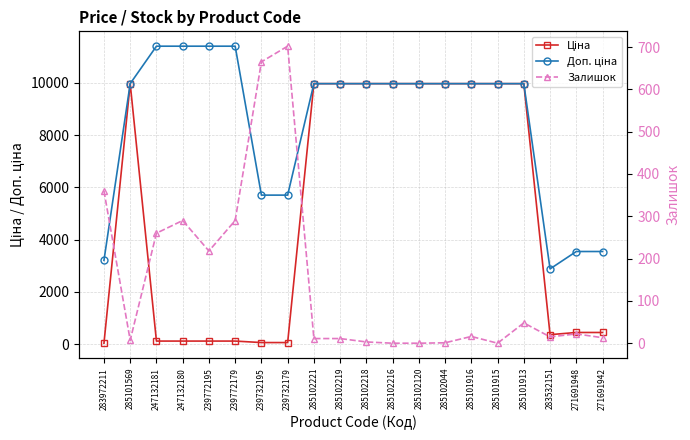

Reading left to right, list all the values displayed in this chart.

Ціна: 283972211=32.0	285101569=9975.0	247132181=114.1	247132180=114.1	239772195=114.1	239772179=114.1	239732195=57.0	239732179=57.0	285102221=9975.0	285102219=9975.0	285102218=9975.0	285102216=9975.0	285102120=9975.0	285102044=9975.0	285101916=9975.0	285101915=9975.0	285101913=9975.0	283532151=359.9	271691948=443.1	271691942=443.1
Доп. ціна: 283972211=3205.0	285101569=9975.0	247132181=11410.0	247132180=11410.0	239772195=11410.0	239772179=11410.0	239732195=5705.0	239732179=5705.0	285102221=9975.0	285102219=9975.0	285102218=9975.0	285102216=9975.0	285102120=9975.0	285102044=9975.0	285101916=9975.0	285101915=9975.0	285101913=9975.0	283532151=2878.8	271691948=3545.0	271691942=3545.0
Залишок: 283972211=360.0	285101569=7.0	247132181=260.0	247132180=290.0	239772195=218.0	239772179=290.0	239732195=665.0	239732179=702.0	285102221=11.0	285102219=11.0	285102218=3.0	285102216=0.0	285102120=0.0	285102044=1.0	285101916=16.0	285101915=0.0	285101913=48.0	283532151=15.0	271691948=22.0	271691942=13.0